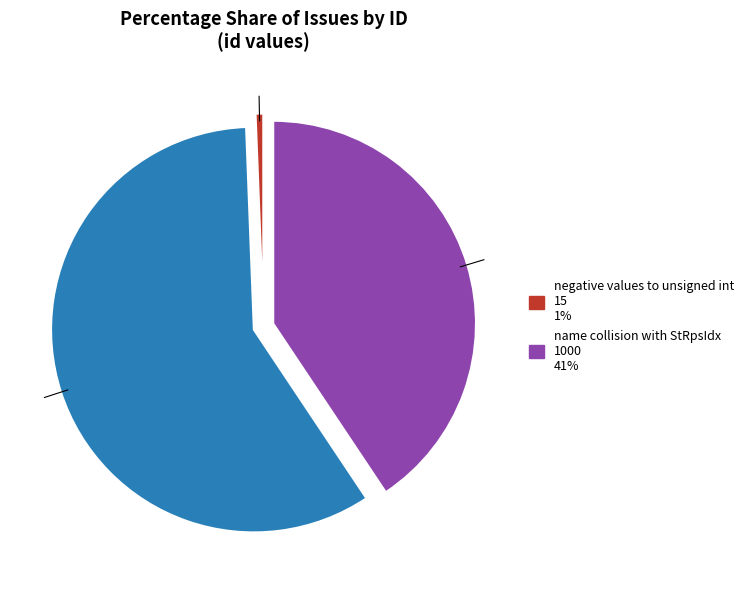

Is there a majority slice in this chart?

Yes